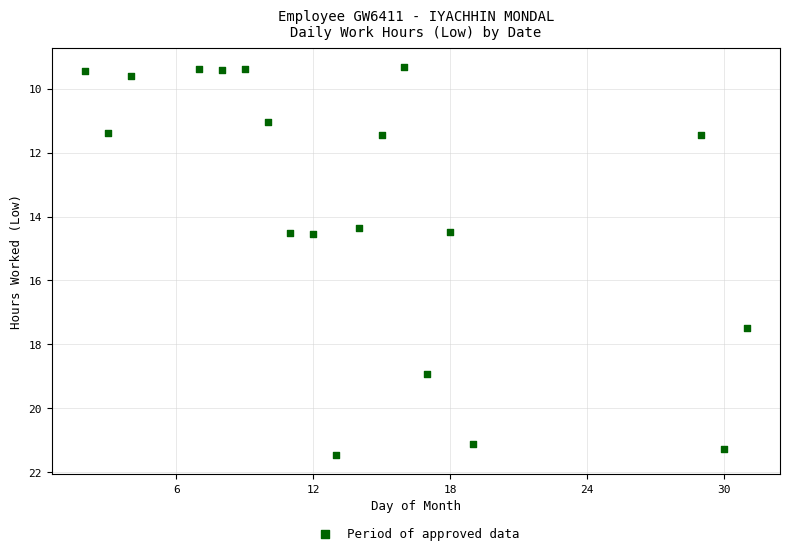

What is the range of X values (max minus min)?

29.0